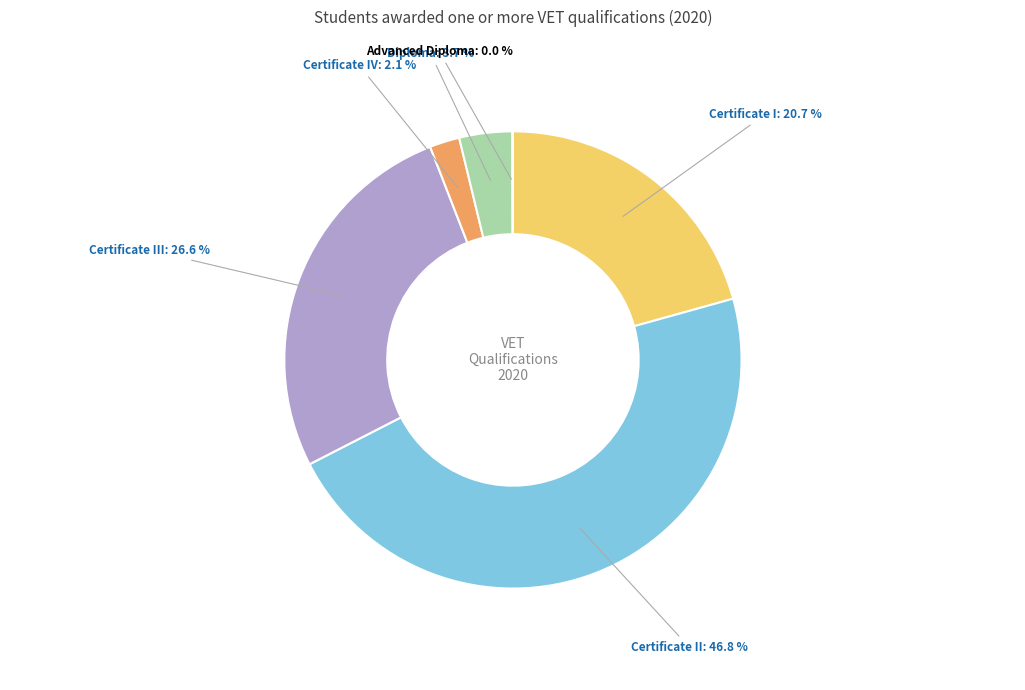

Is it true that Certificate IV is 10% of the pie?

False